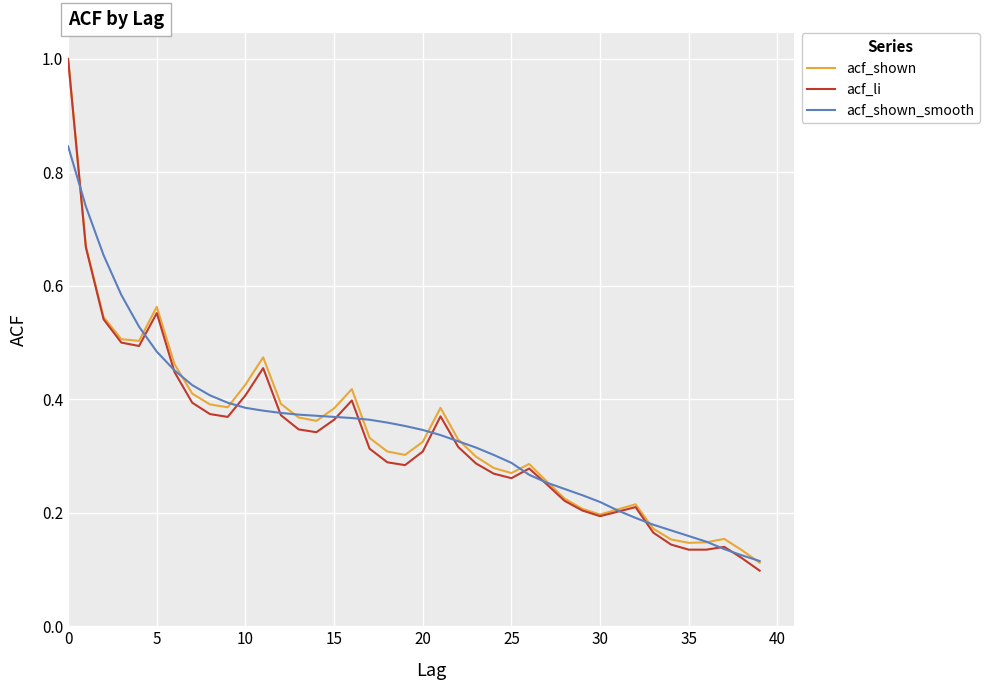

Which series has the largest range (max minus min)?

acf_li